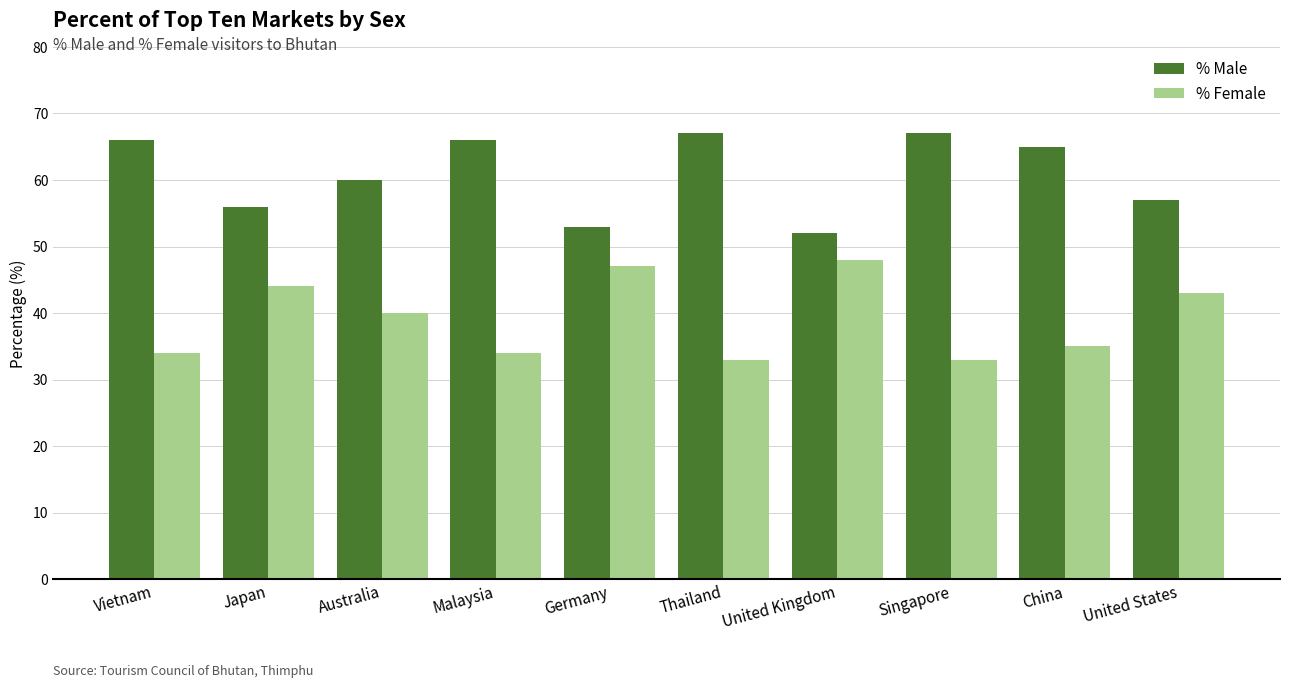

The % Female series shows 44 at Japan. True or false?

True